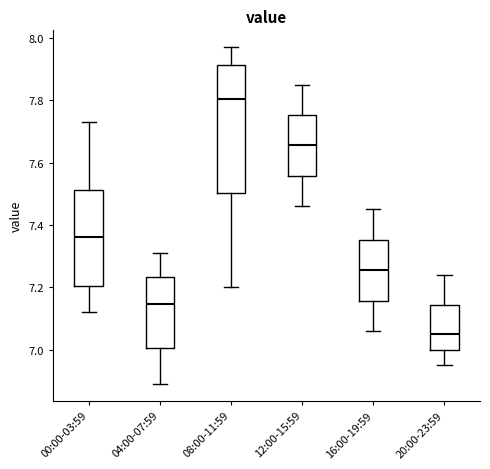

Which box's median line is the lowest?

20:00-23:59